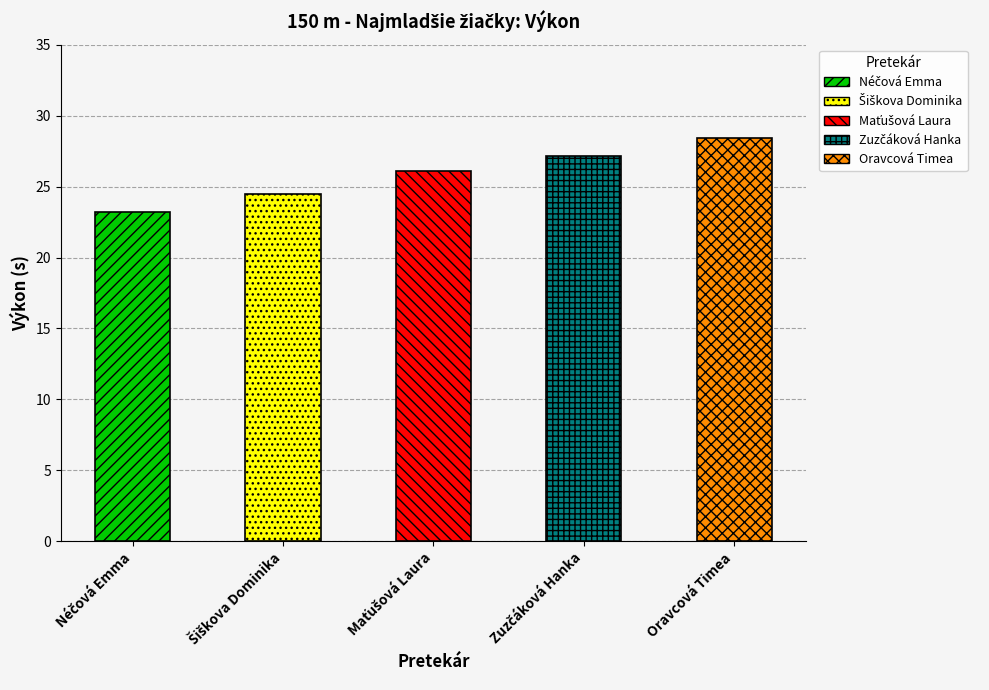

What is the change in value from Néčová Emma to Zuzčáková Hanka?

+3.9